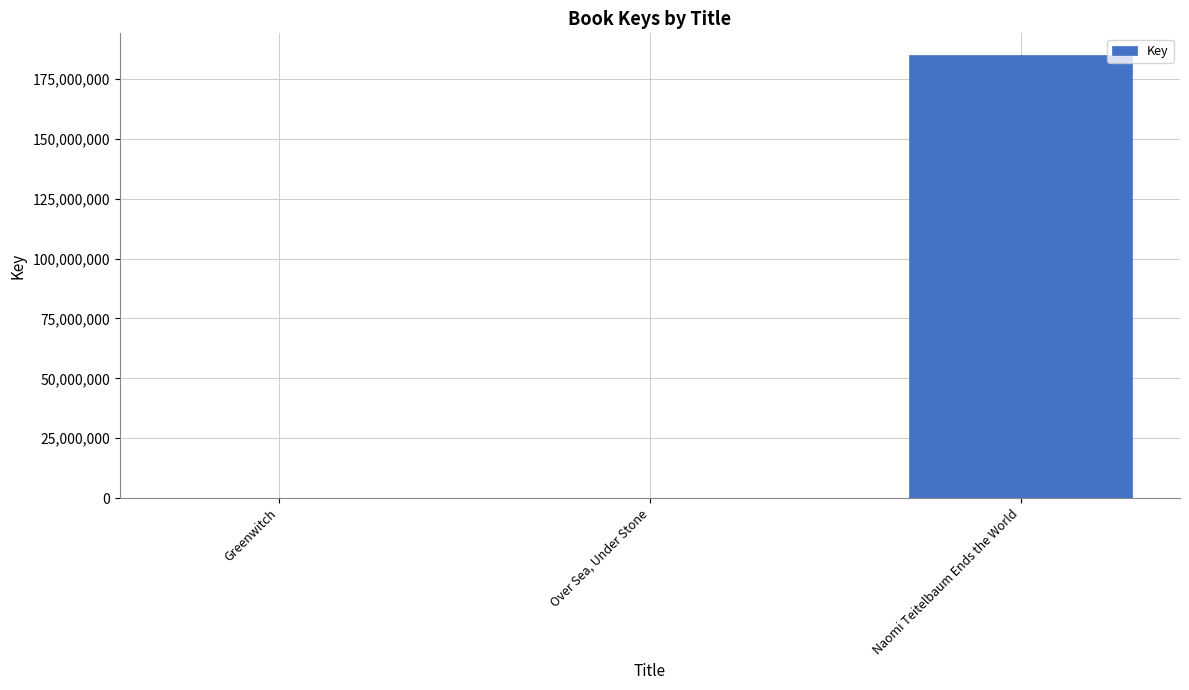

How many data points does each series have?

3